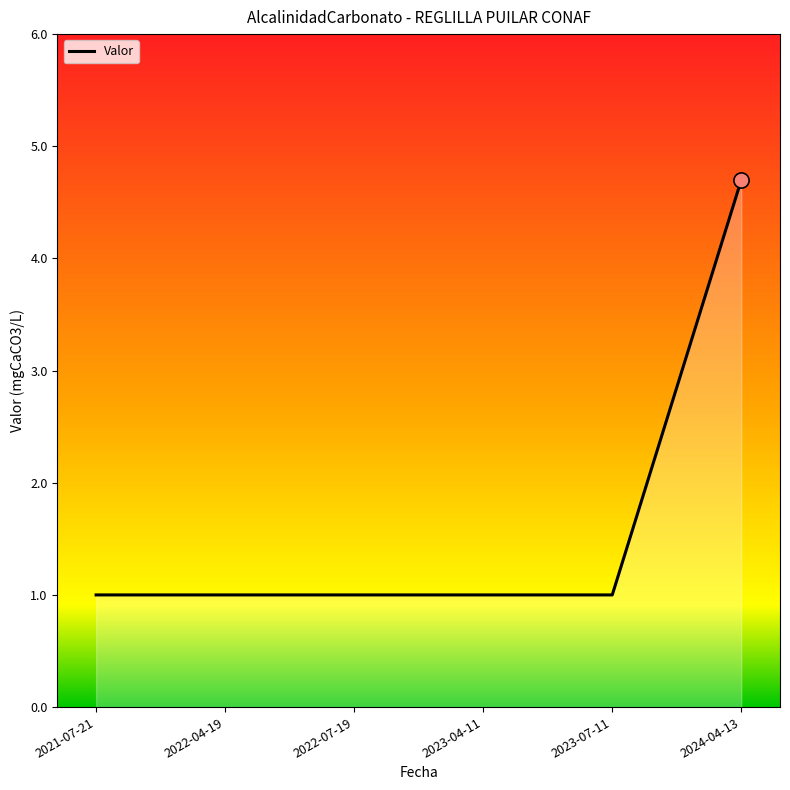

What is the change in value from 2021-07-21 to 2024-04-13?

+3.7